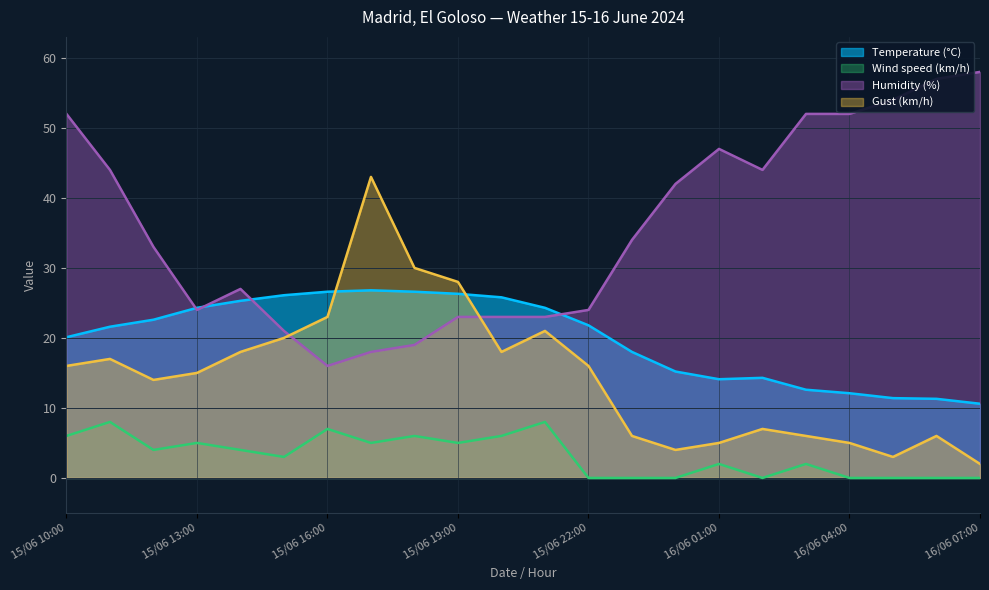

What is the label of the 5th point from the right?

16/06 03:00